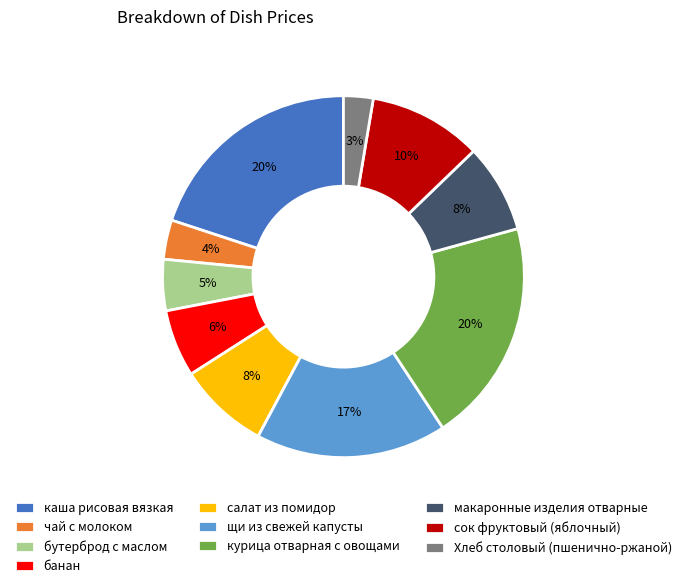

To the nearest percent, what percentage of the pie is сок фруктовый (яблочный)?

10%